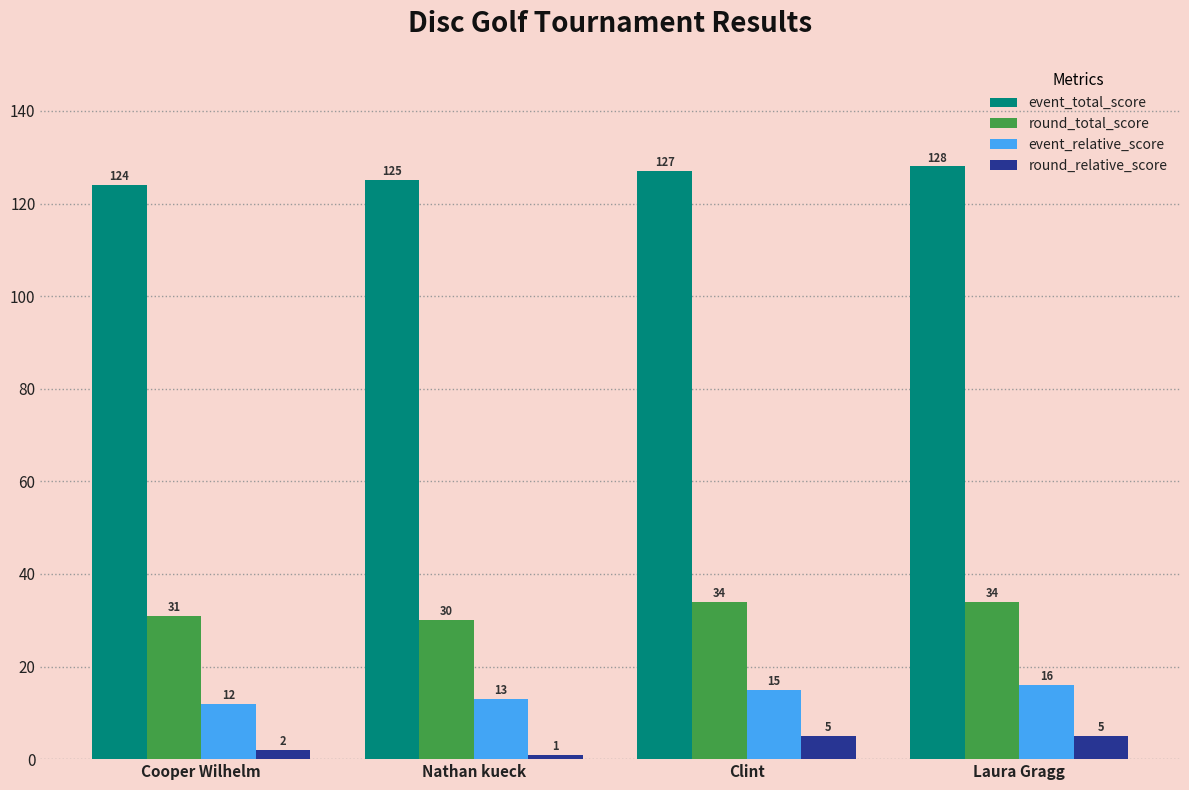

What is the difference between the maximum and minimum values in the round_total_score series?

4